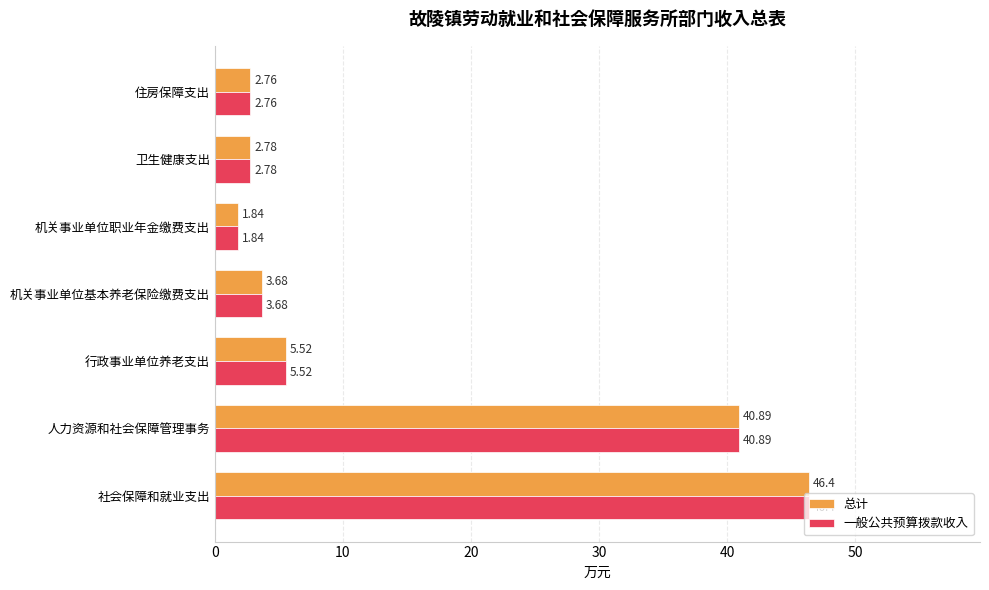

At which category is the sum across all series the highest?

社会保障和就业支出